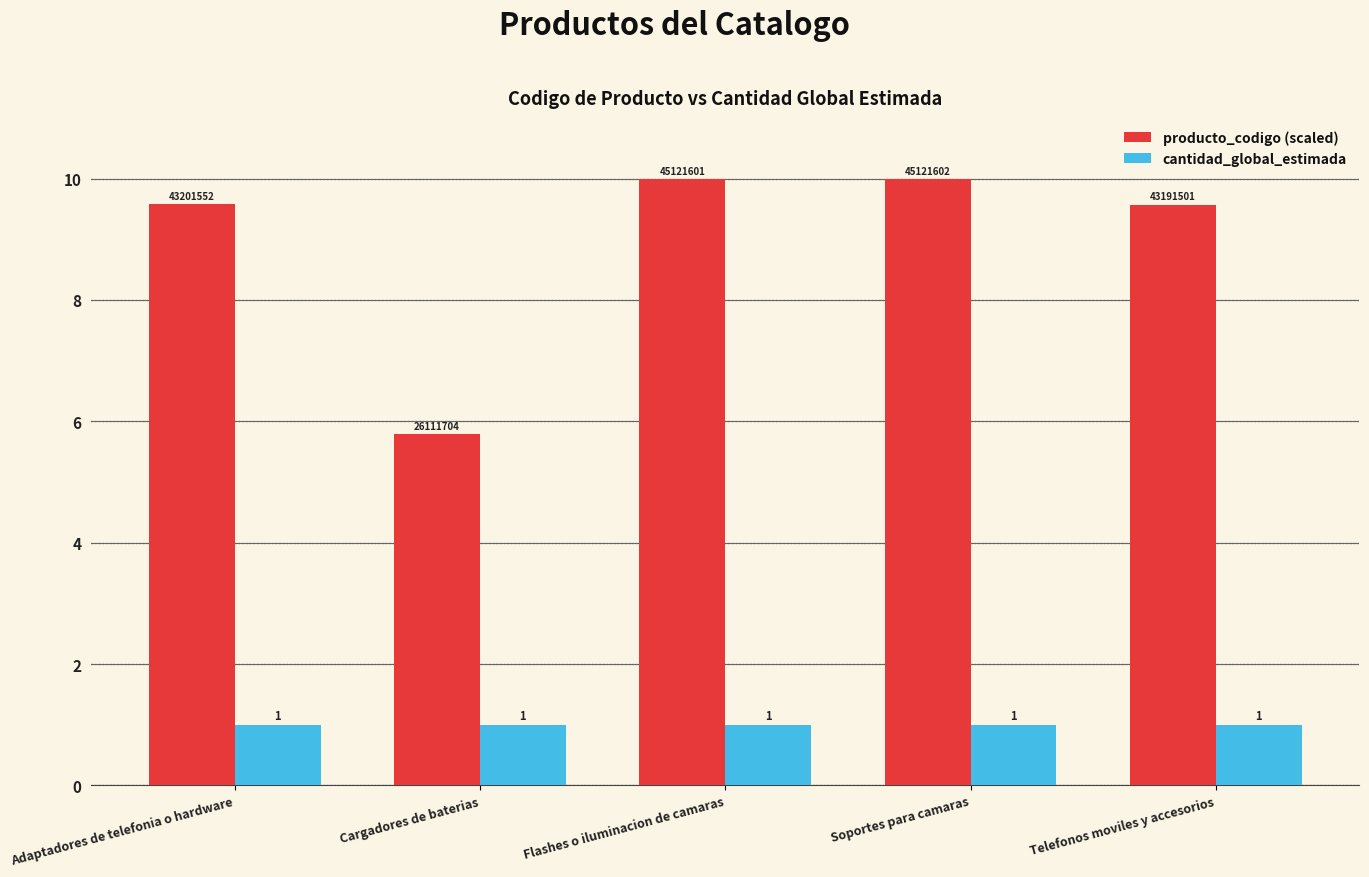

What is the difference between the maximum and minimum values in the producto_codigo (scaled) series?

4.2